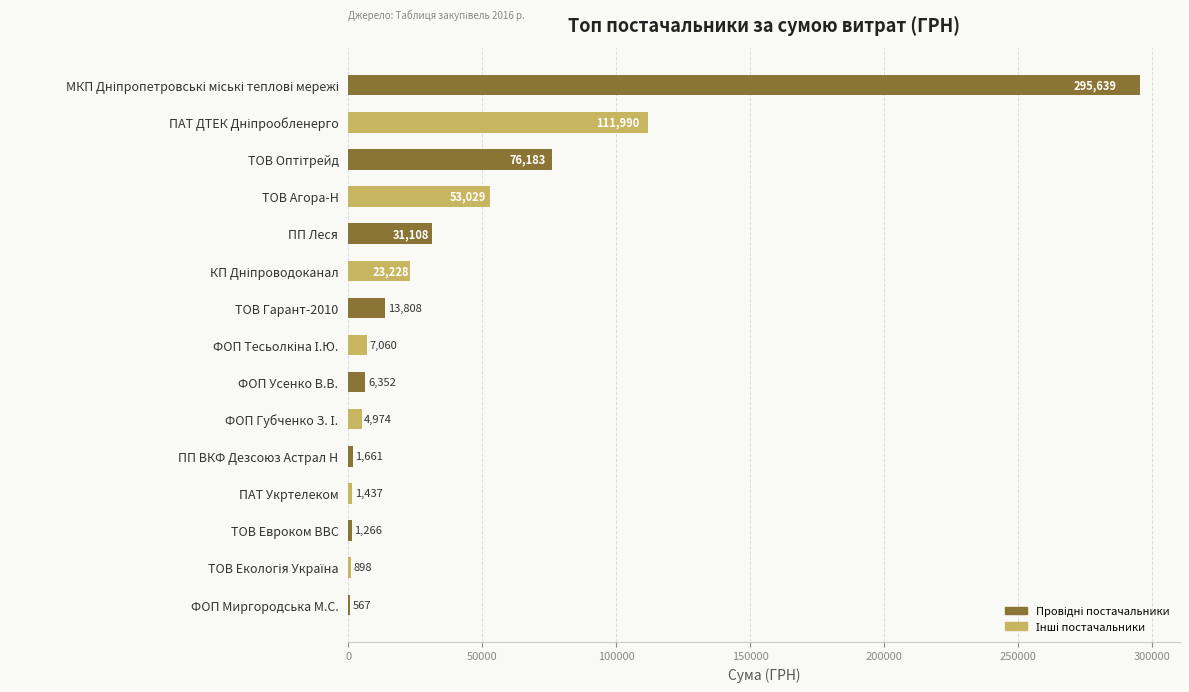

What is the sum of all values?

629199.0